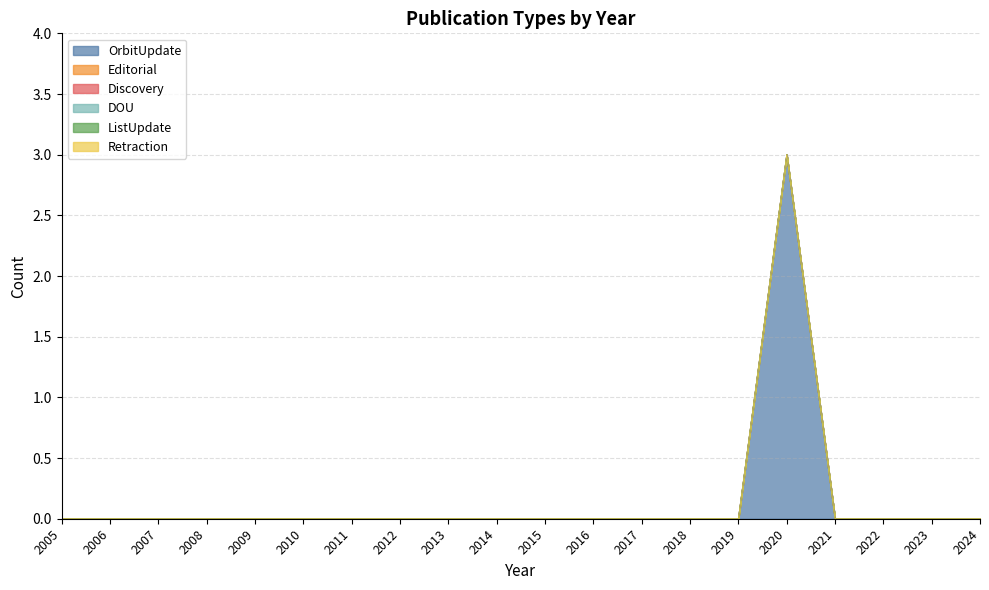

True or false: OrbitUpdate and DOU cross at least once.

False